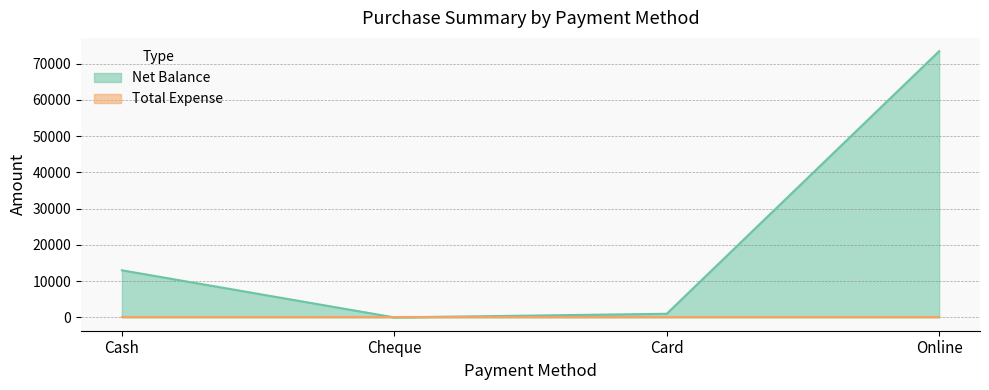

The value at Cheque is -27580. True or false?

False